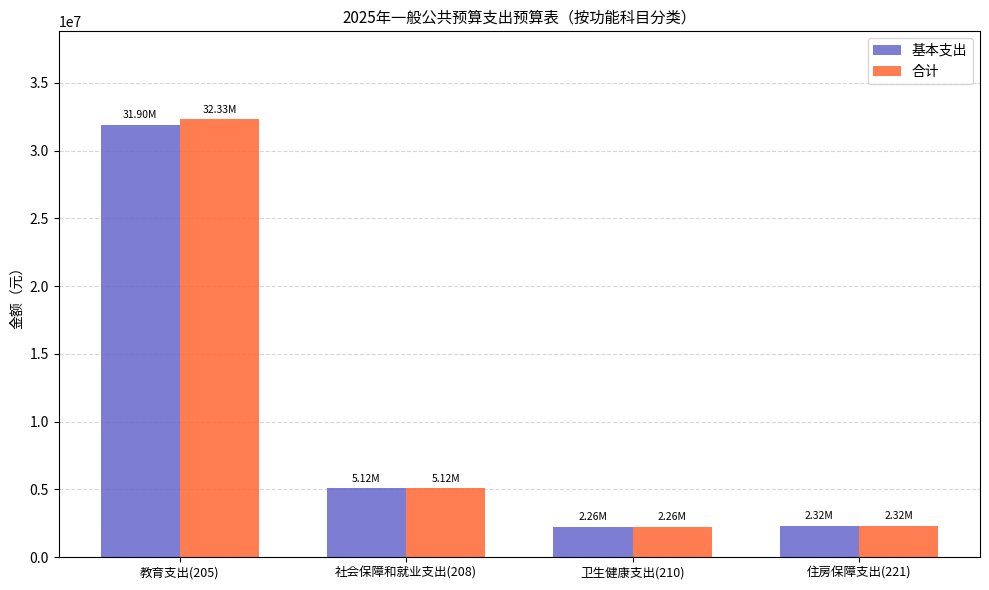

At which category is the sum across all series the highest?

教育支出(205)